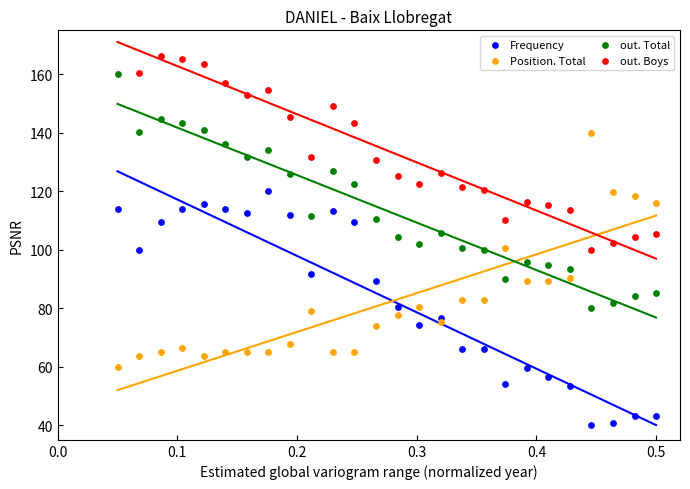

Which series reaches the minimum Y coordinate?

Frequency